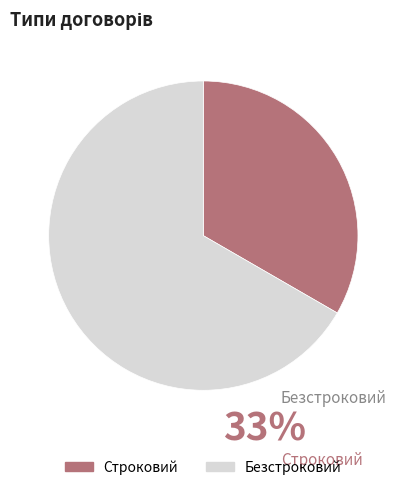

The Безстроковий slice represents 73% of the pie. True or false?

False